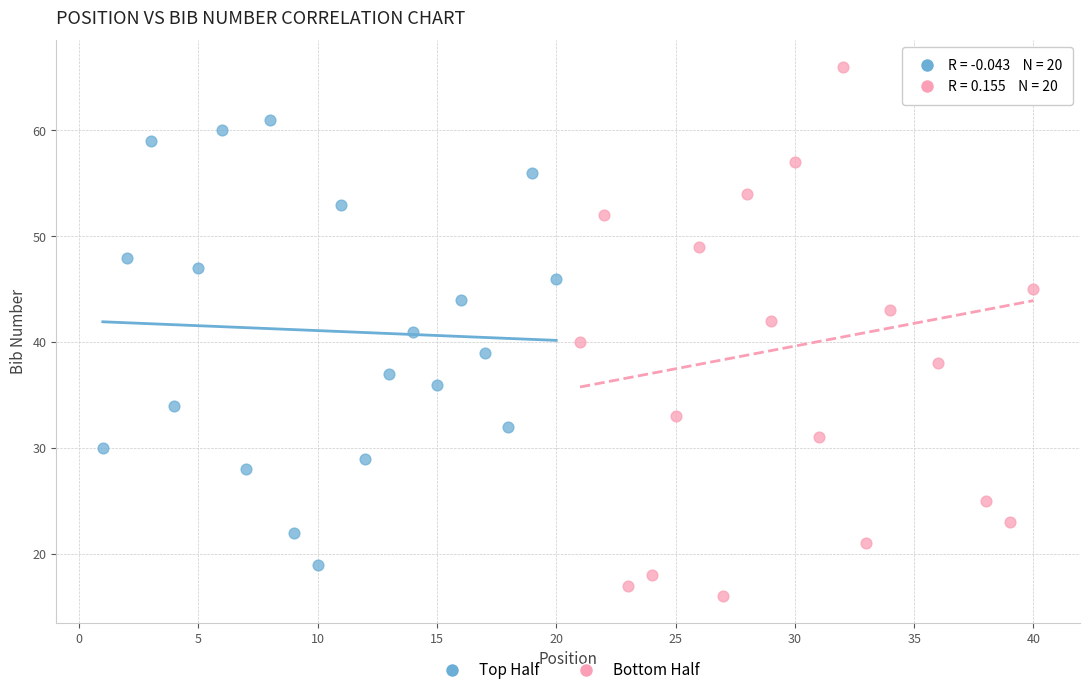

Which series has the widest spread of Y values?

Bottom Half